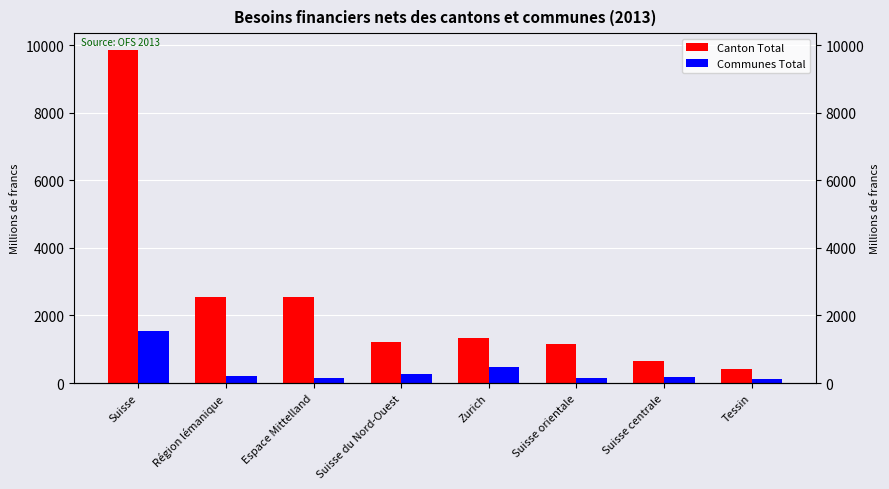

Which series has the widest spread of values?

Canton Total